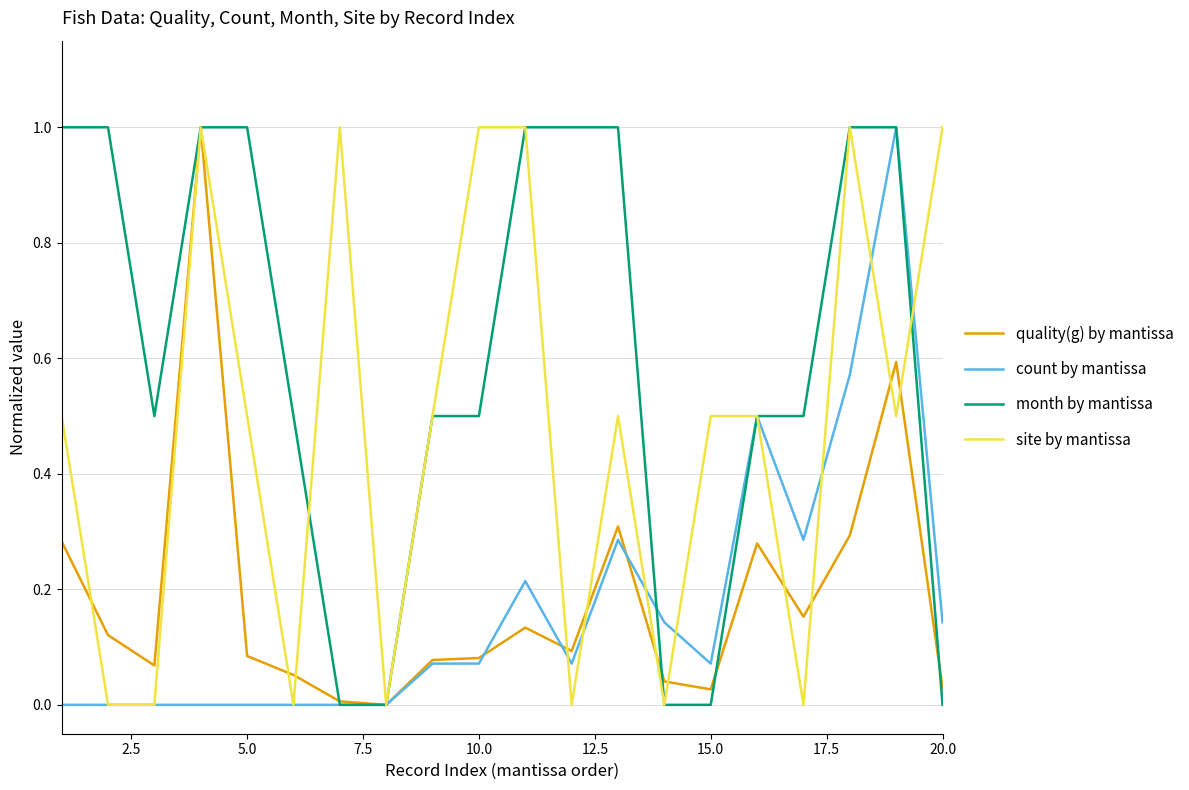

What are all the series names shown in the legend?

quality(g) by mantissa, count by mantissa, month by mantissa, site by mantissa